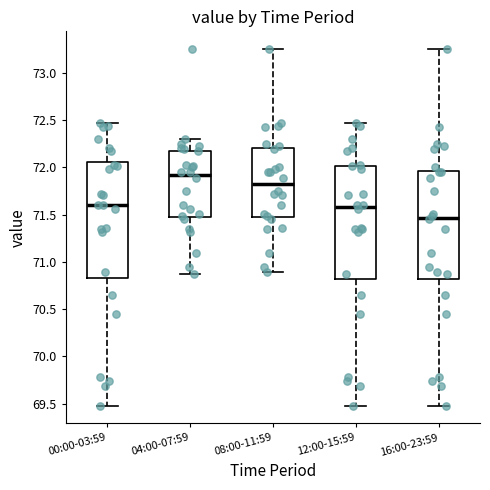

Which box's median line is the lowest?

16:00-23:59